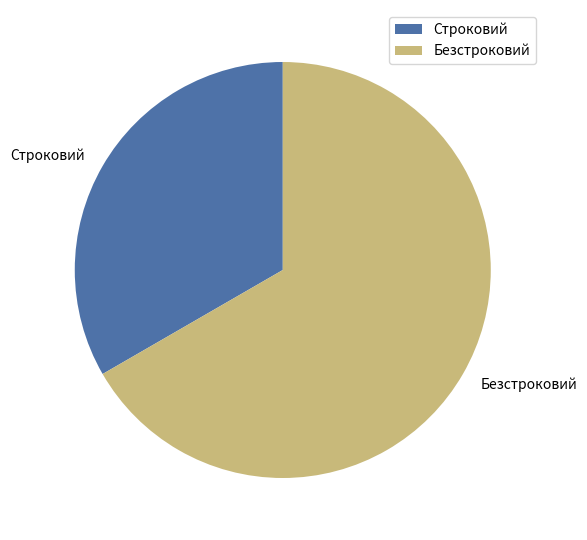

True or false: Безстроковий accounts for 67% of the total.

True